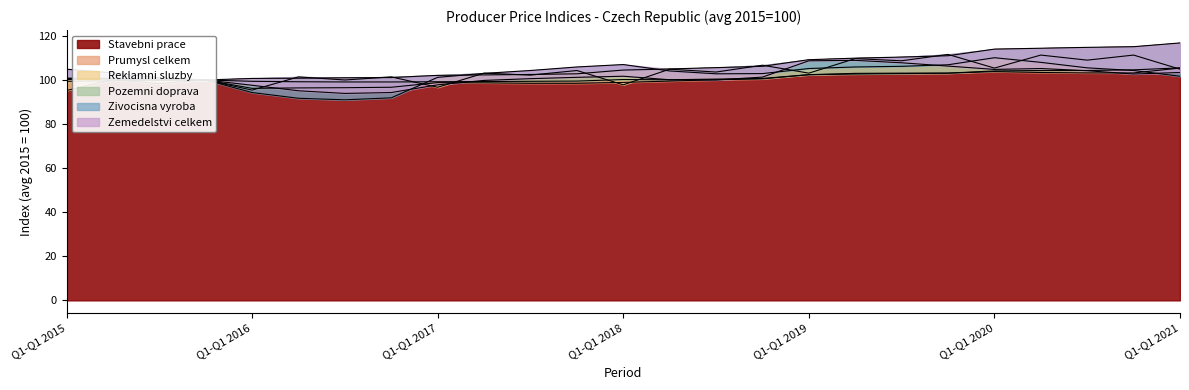

True or false: Stavebni prace has more than 1 points higher than both neighbors.

False